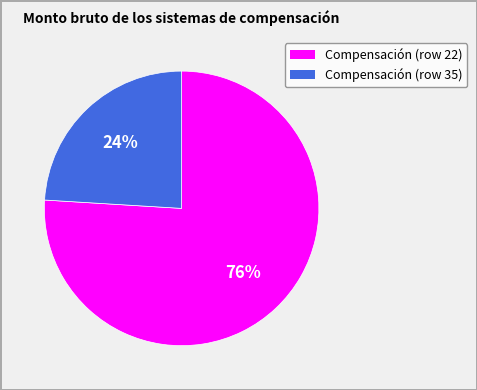

To the nearest percent, what is the difference between the Compensación (row 35) and Compensación (row 22) slice percentages?

52%